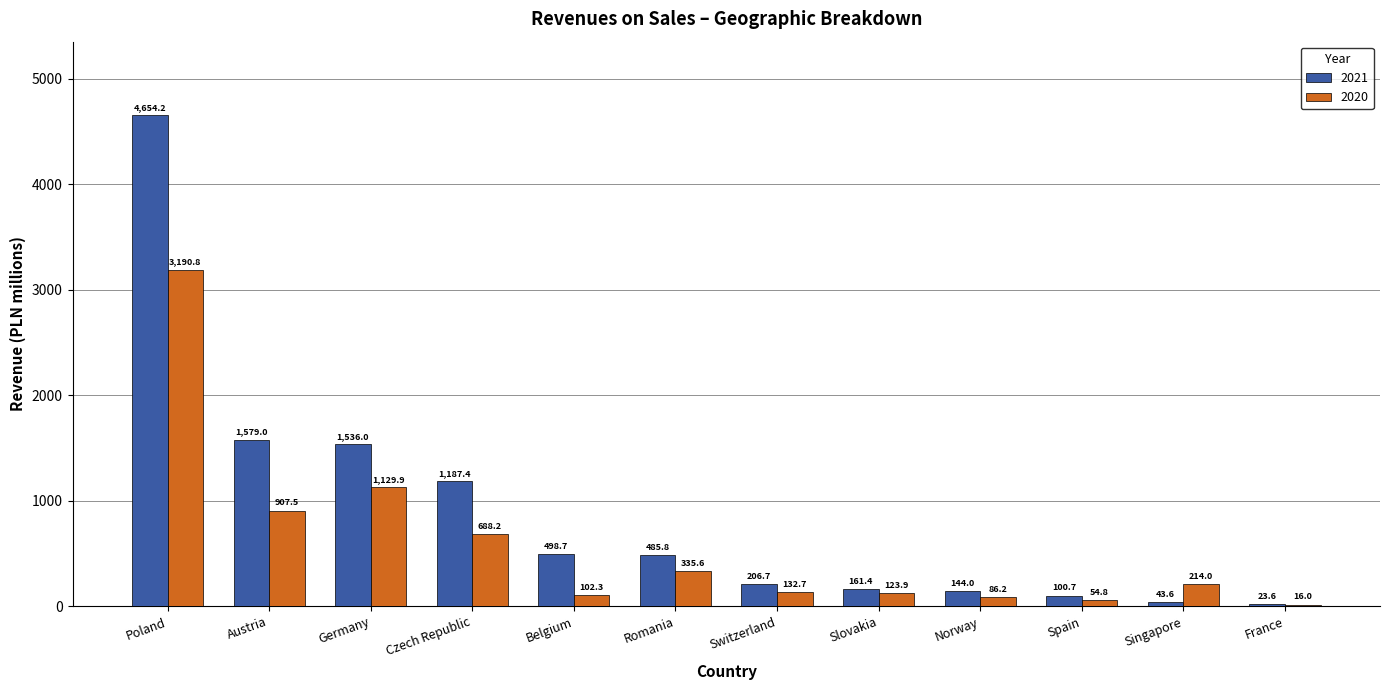

Count the number of data series in this chart.

2